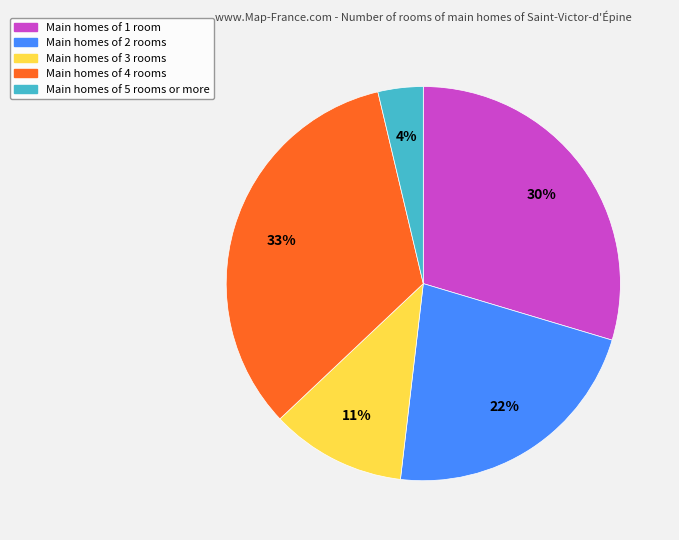

Which has a higher value, Main homes of 2 rooms or Main homes of 4 rooms?

Main homes of 4 rooms